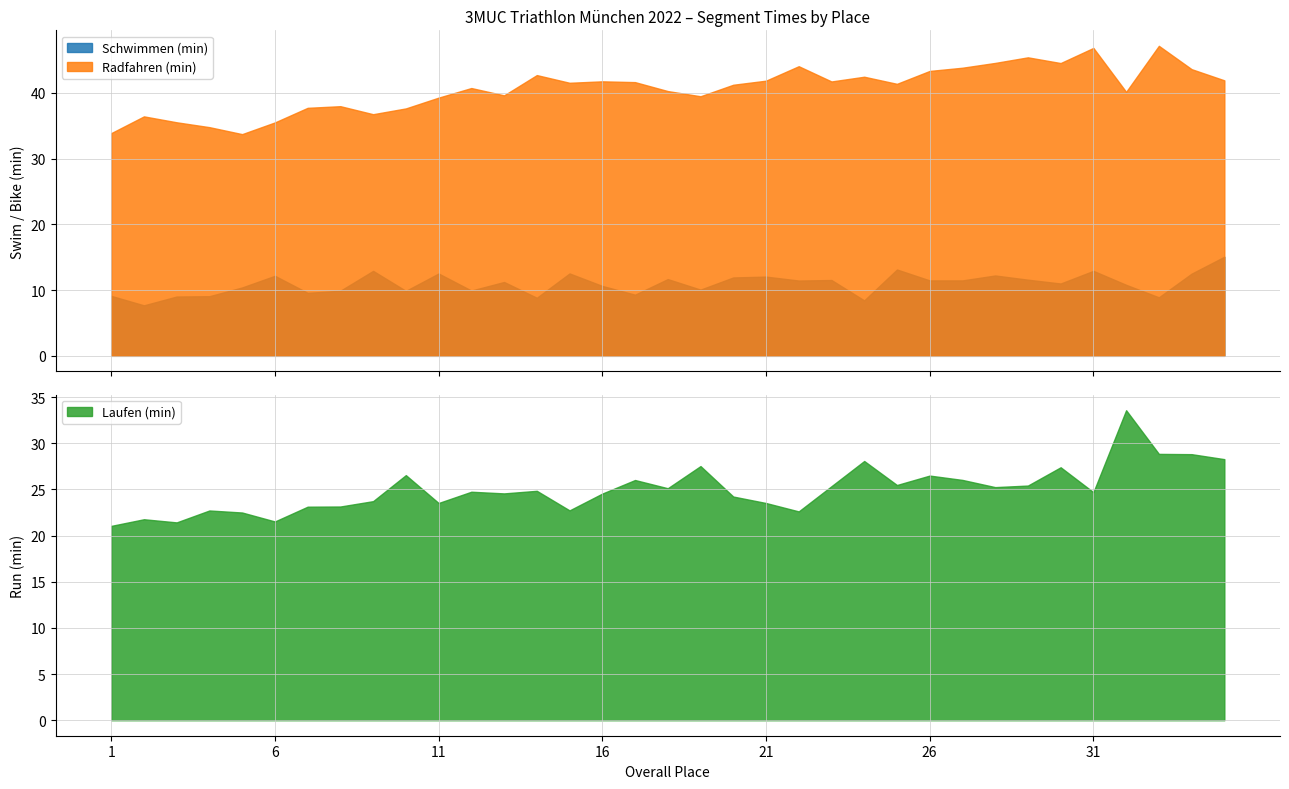

What is the minimum value for Schwimmen (min)?

7.7